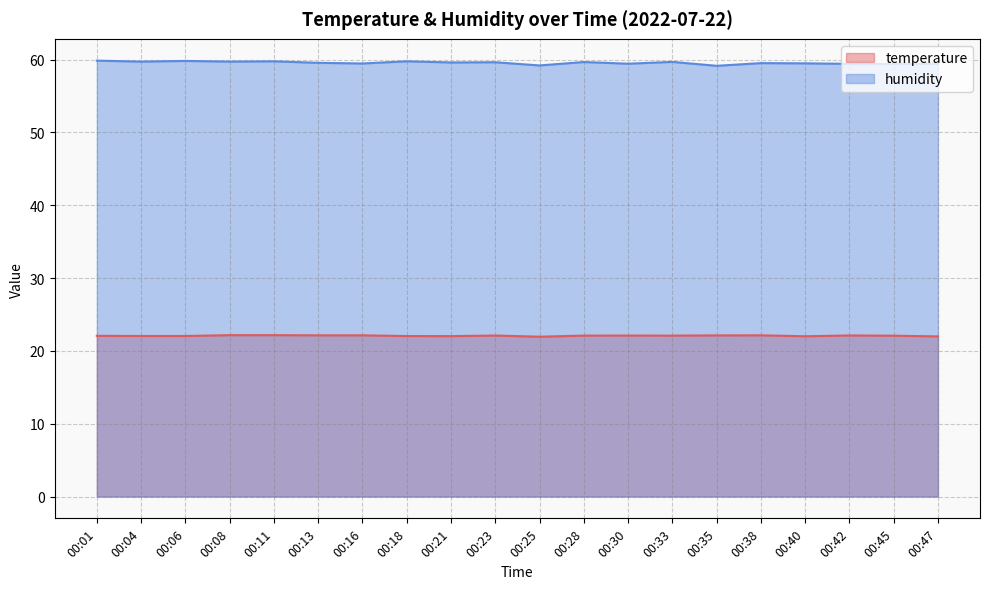

True or false: temperature and humidity cross at least once.

False